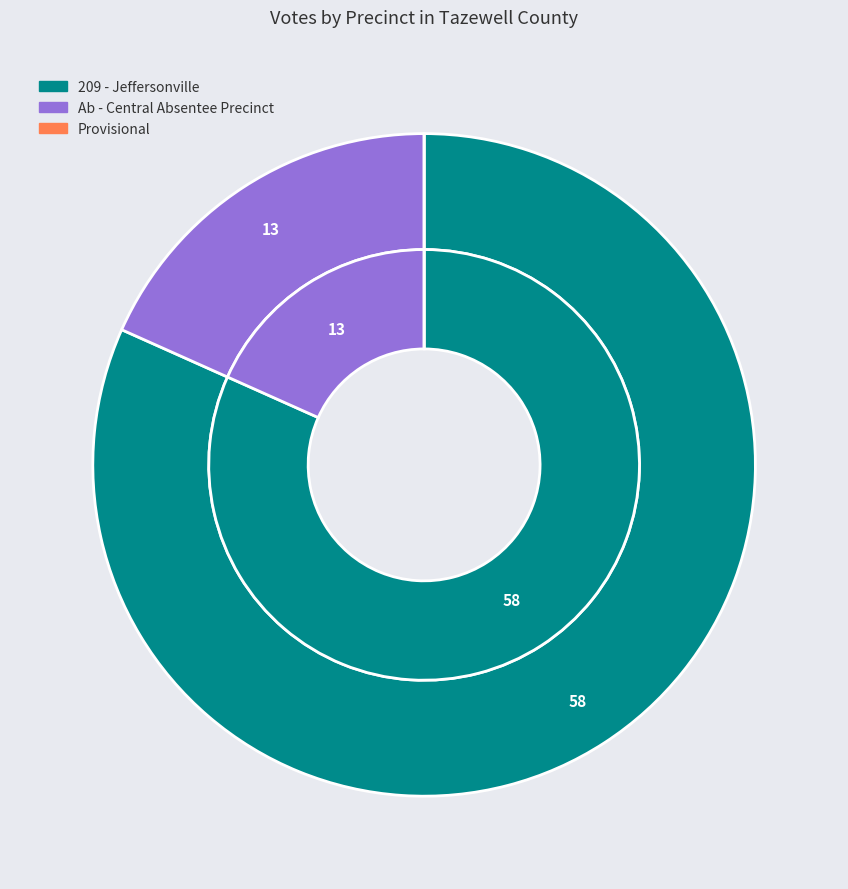

What is the majority slice?

209 - Jeffersonville